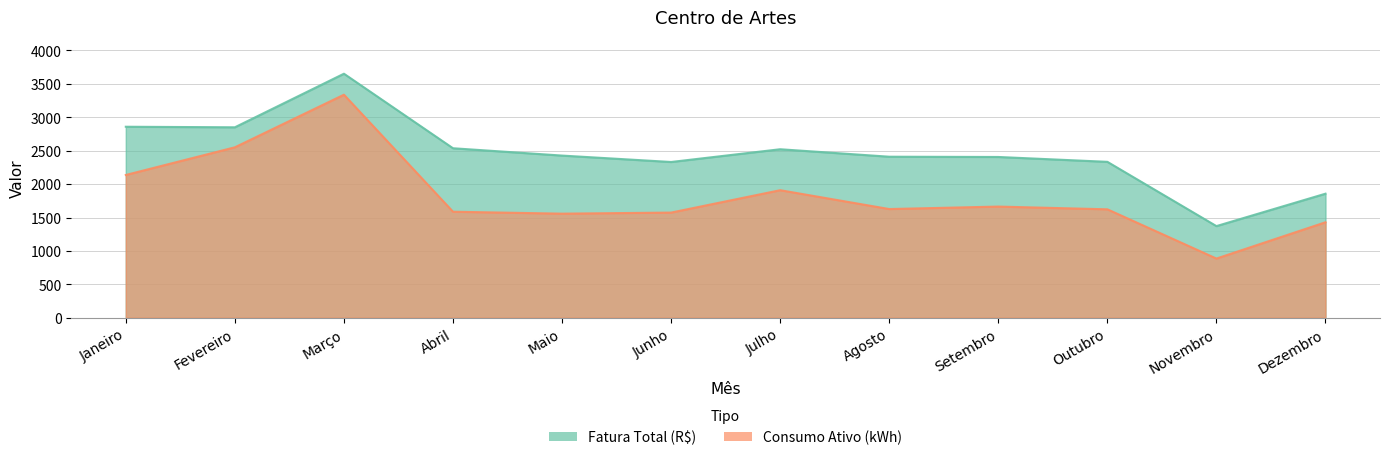

What position from the right is Setembro?

4